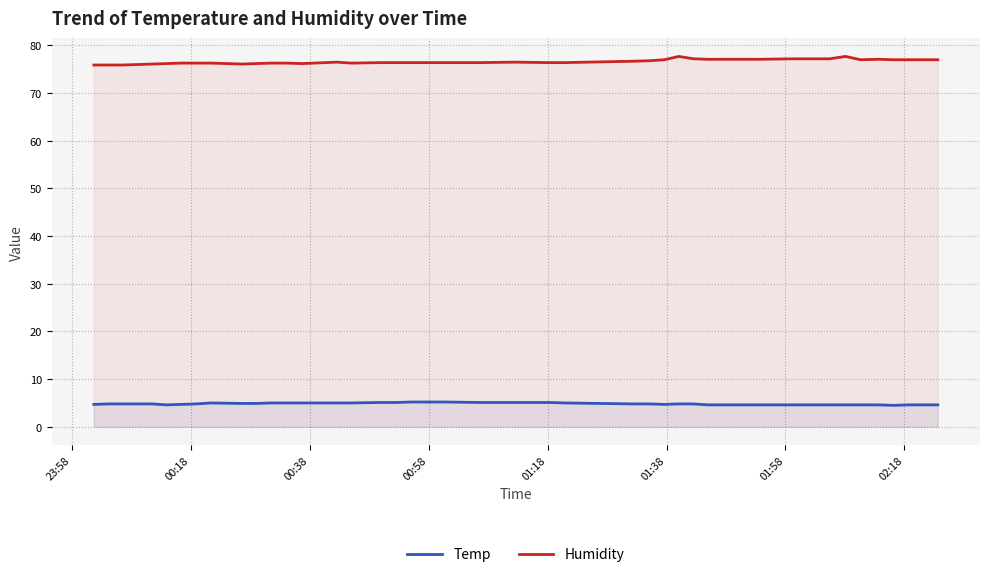

What is the minimum value shown in the chart?

4.5